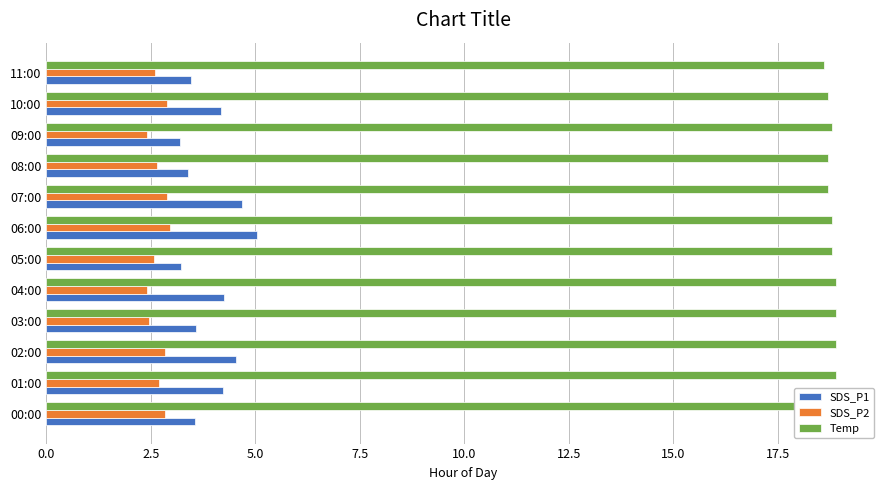

How many groups of bars are there?

12